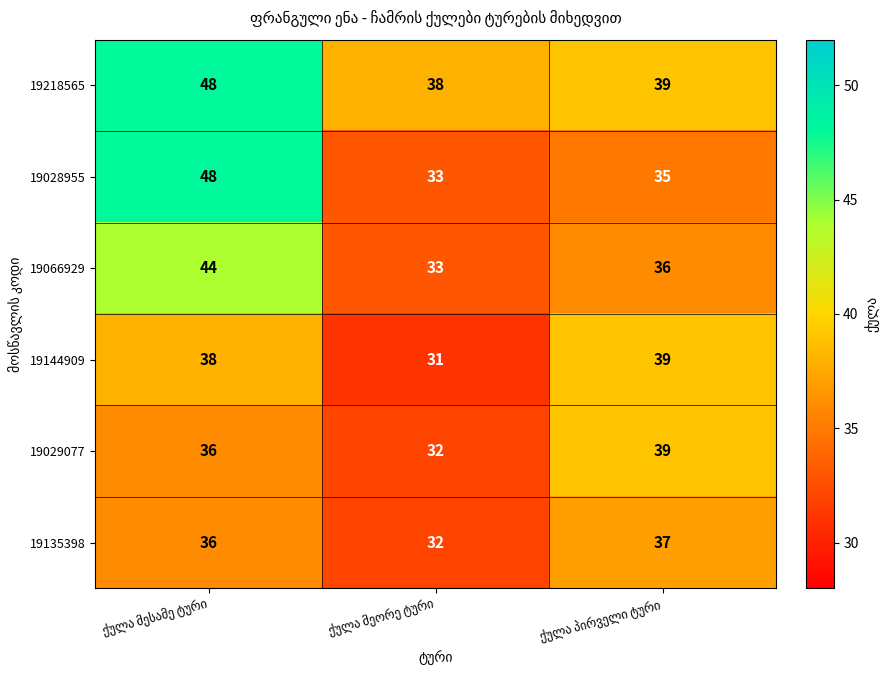

Which series has the largest range (max minus min)?

19028955